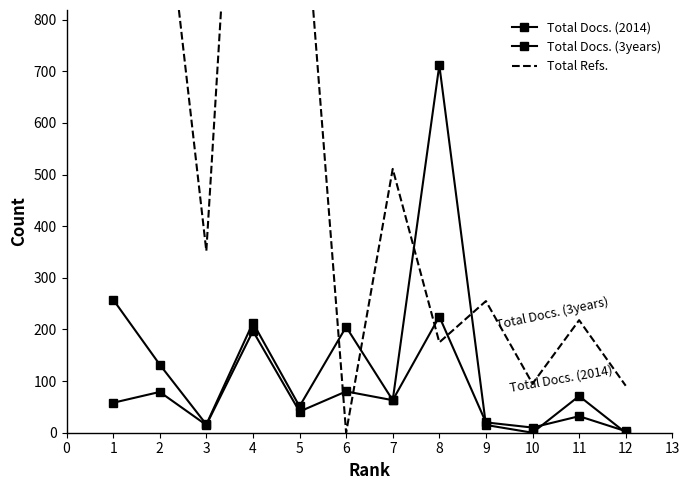

How many values in the Total Docs. (3years) series are below 71?

6